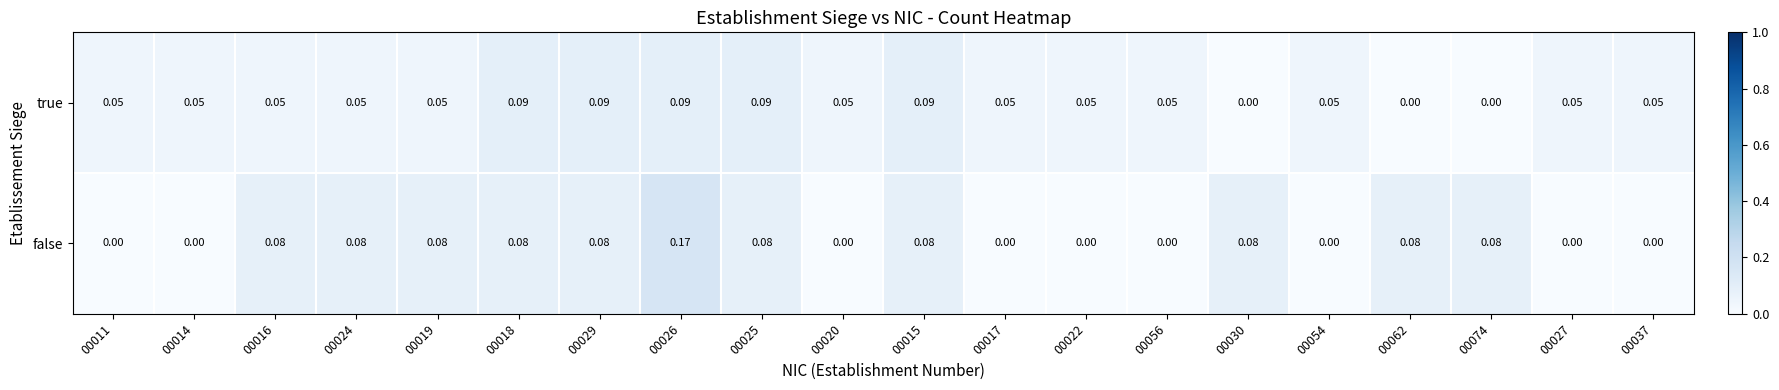

Which series changed the most between 00019 and 00025?

true